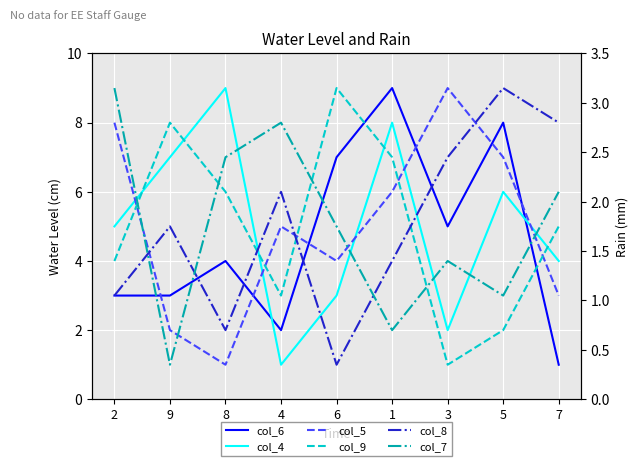

Between 9 and 6, which is larger?

6